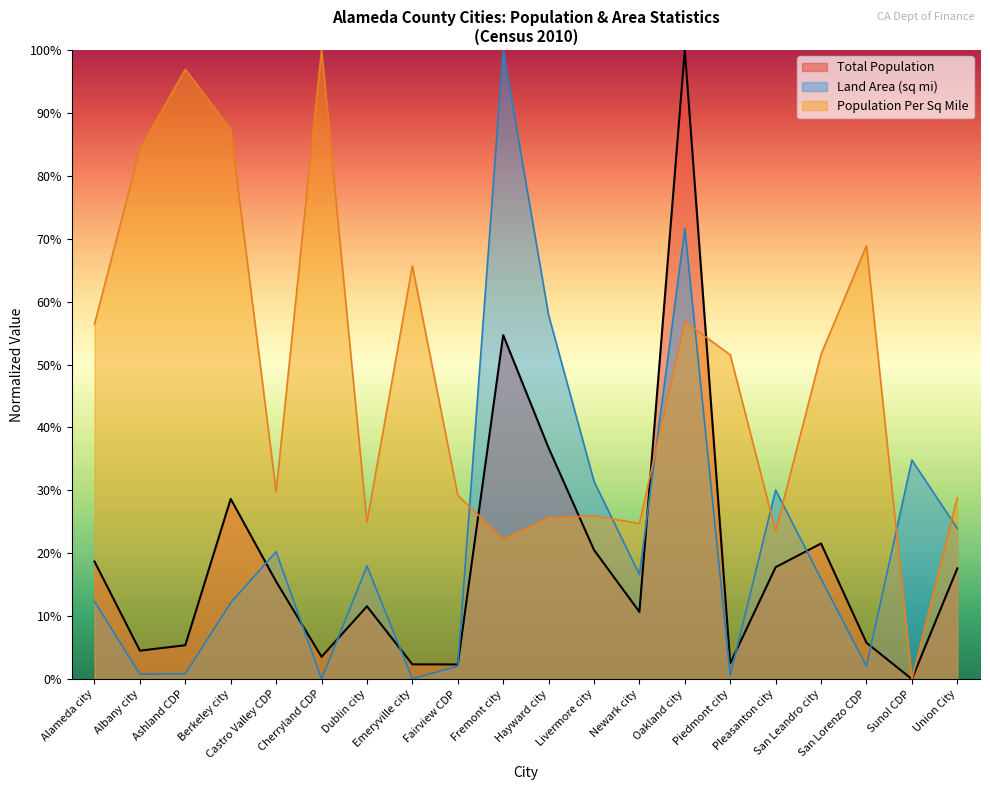

What is the label of the 7th point from the right?

Oakland city